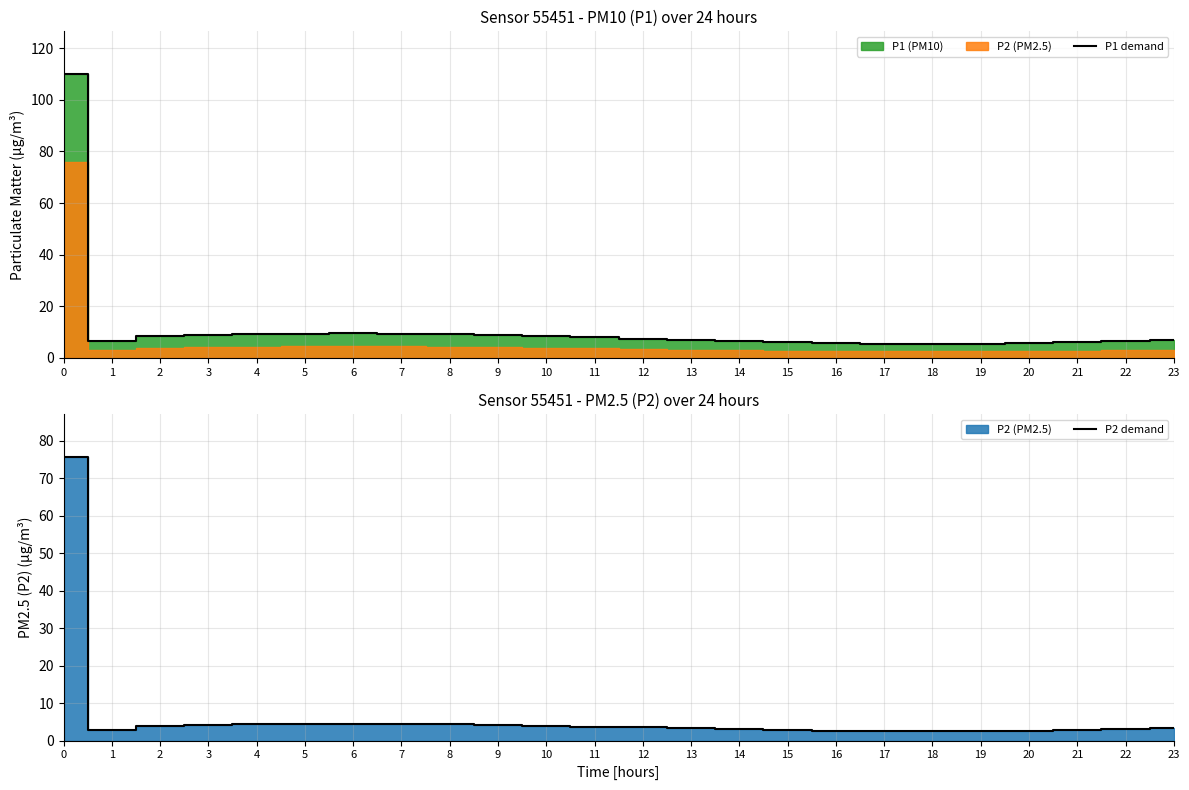

True or false: P1 demand has a value of 110.0 at 0.

True